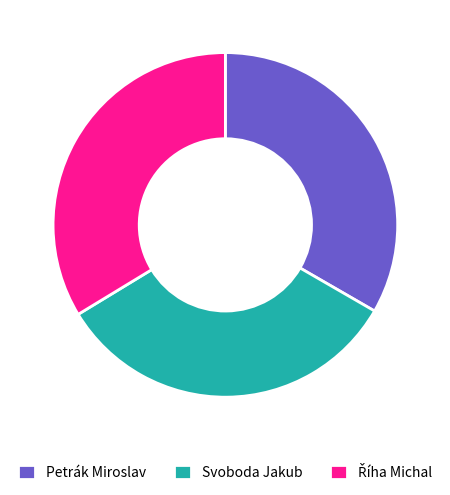

The Svoboda Jakub slice represents 40% of the pie. True or false?

False